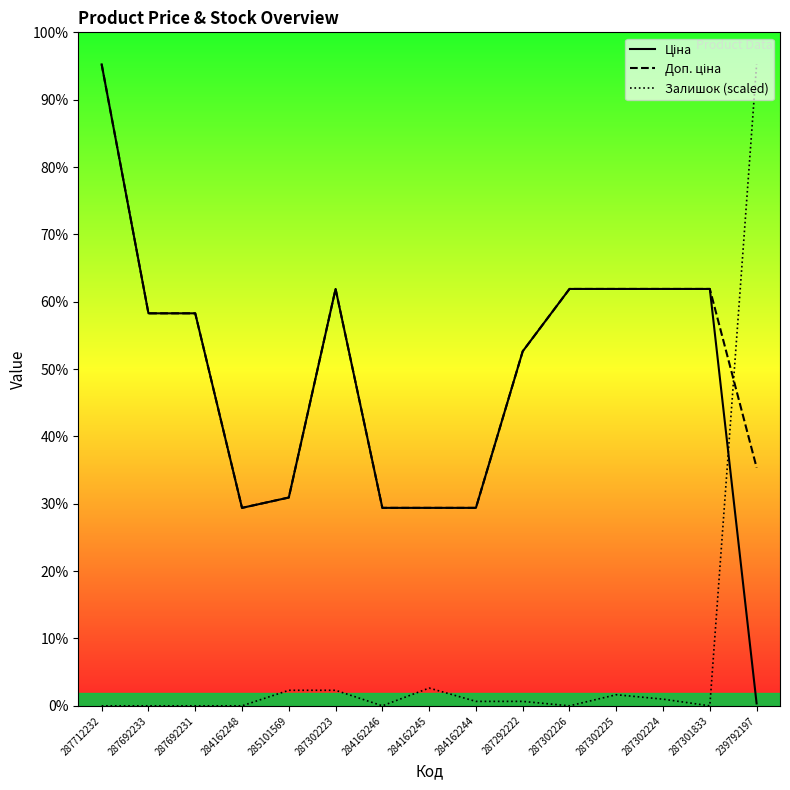

How many lines are shown in the chart?

3